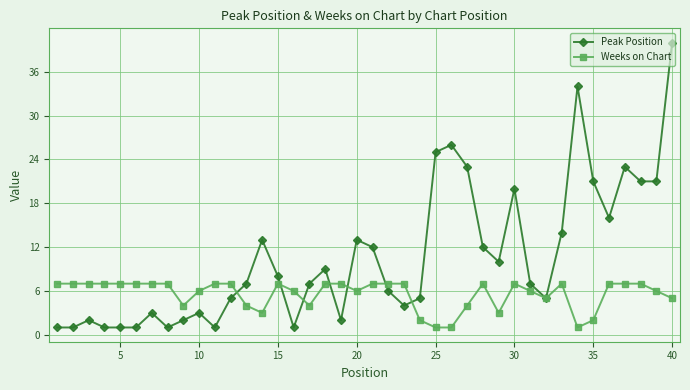

Which series has the widest spread of values?

Peak Position